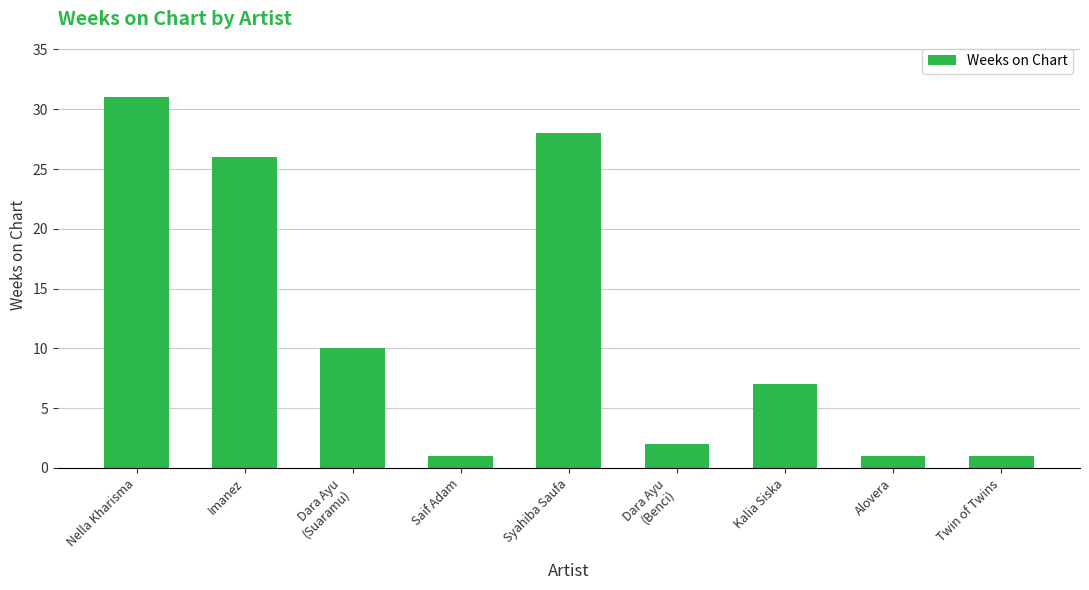

Approximately how many times larger is the value at Syahiba Saufa compared to Dara Ayu
(Benci)?

14.0